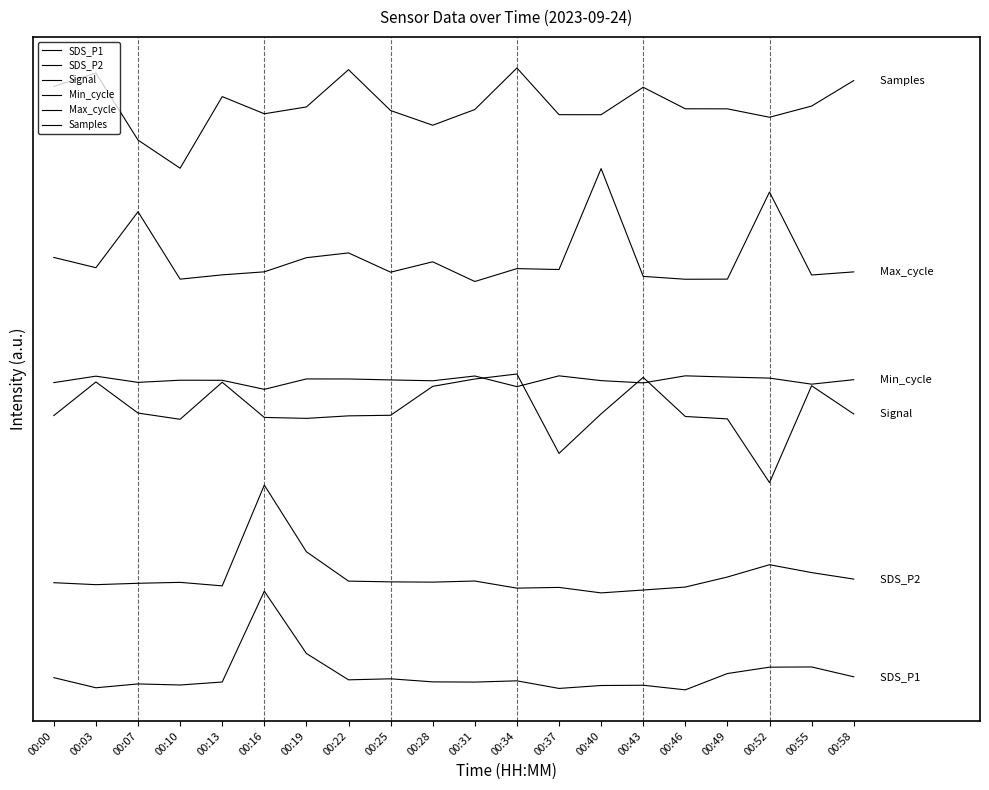

True or false: Signal and Max_cycle cross at least once.

False